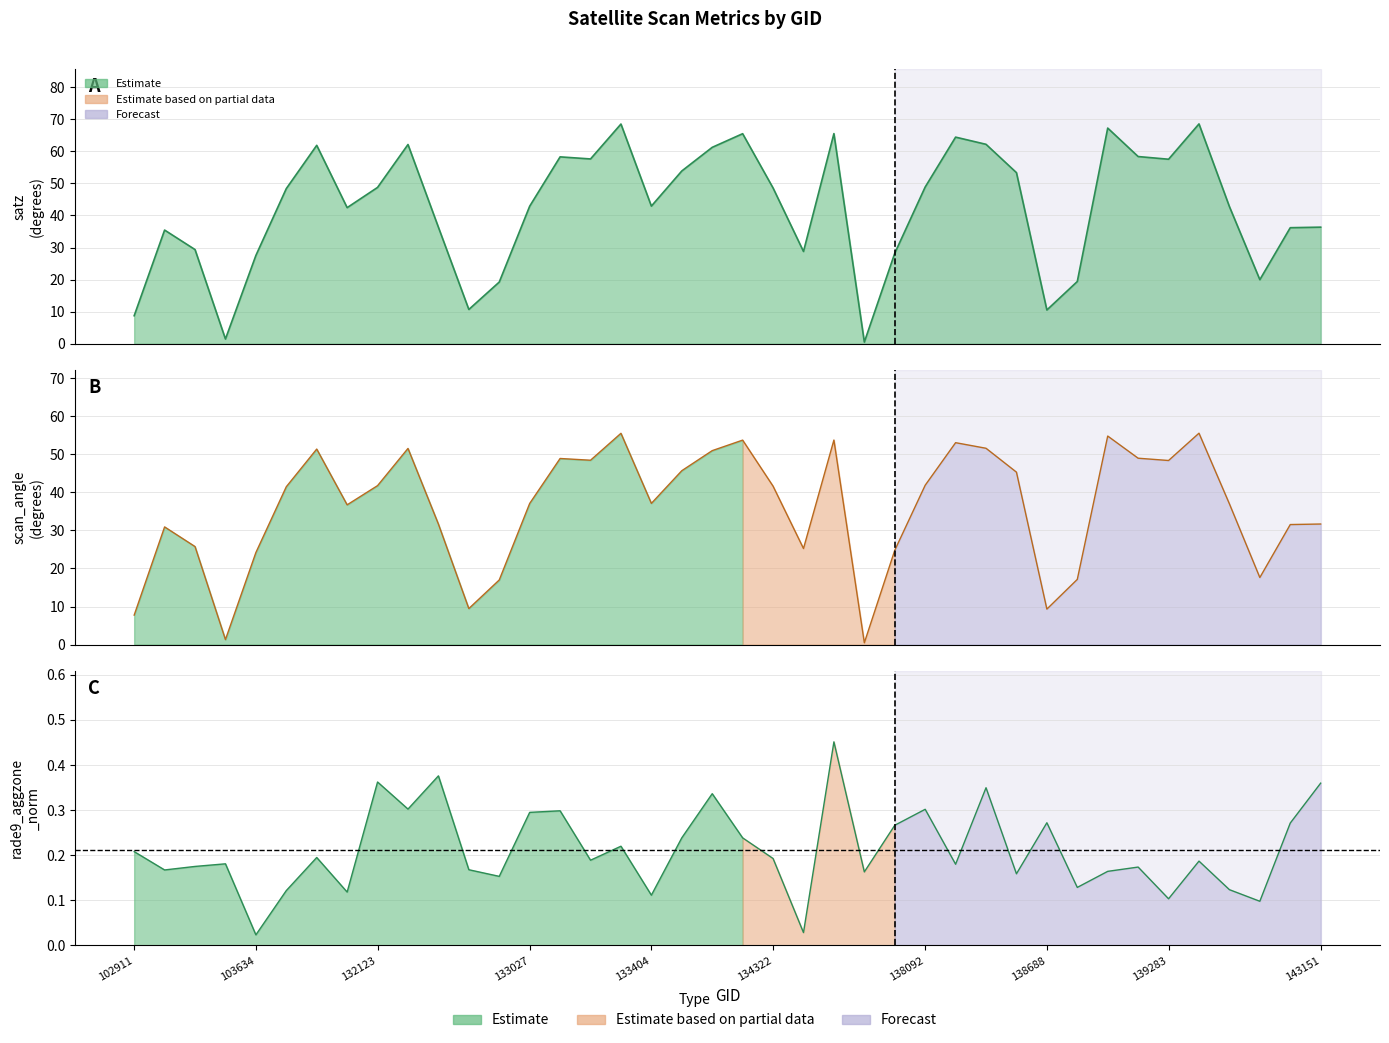

Rank the series by their maximum value, from lowest to highest.

rade9_aggzone_norm, scan_angle, satz